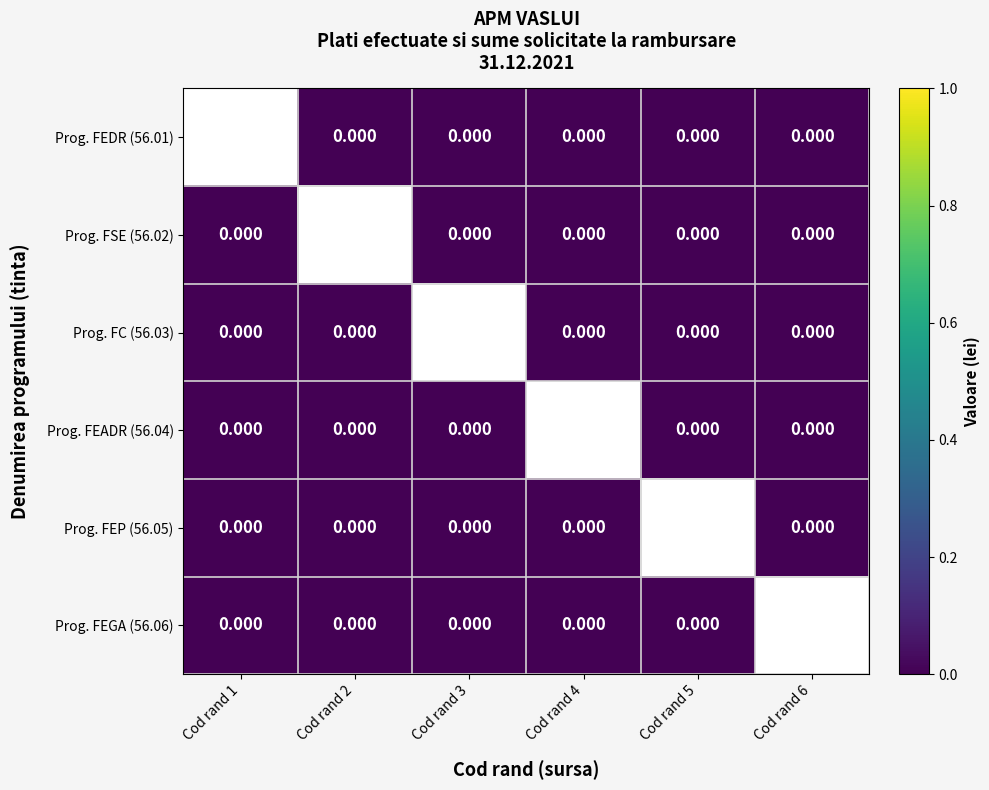

At which label is Prog. FSE (56.02) closest to 0?

Cod rand 1